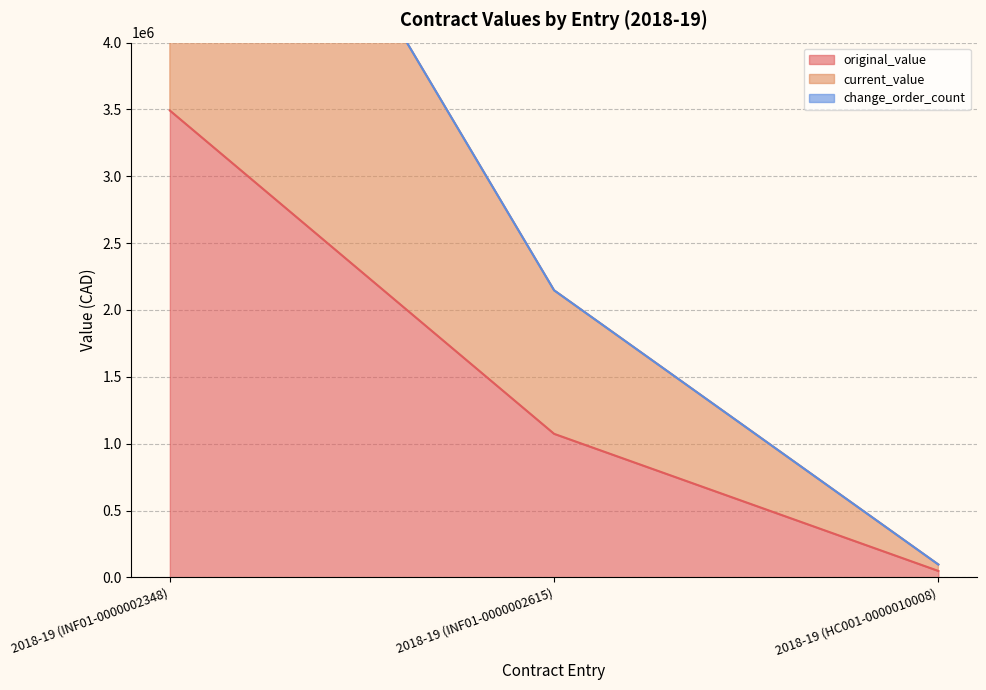

What is the value of the current_value point at the 2nd from the left?

2147200.0